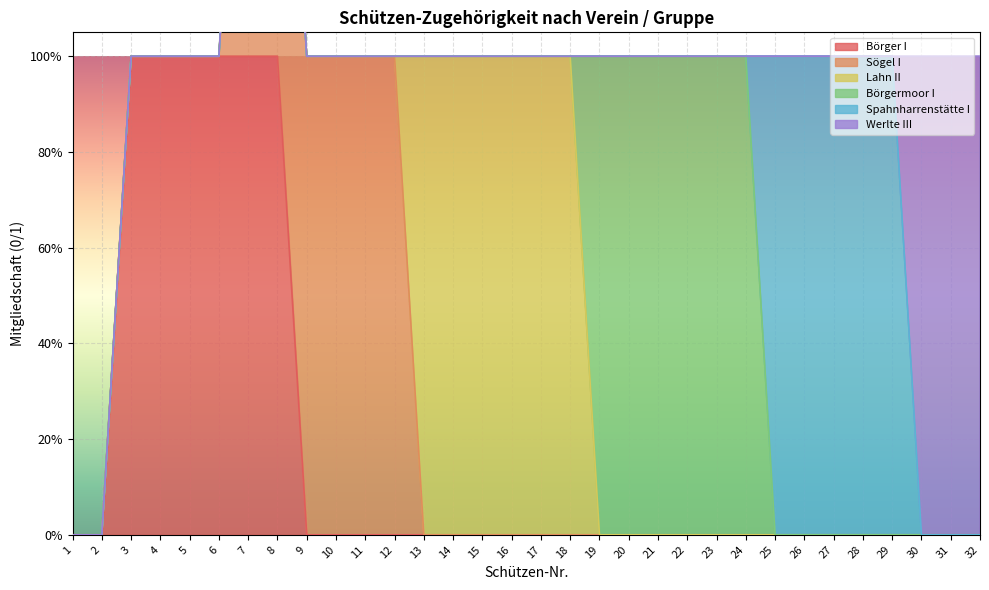

What is the difference between the maximum and minimum values in the Börger I series?

1